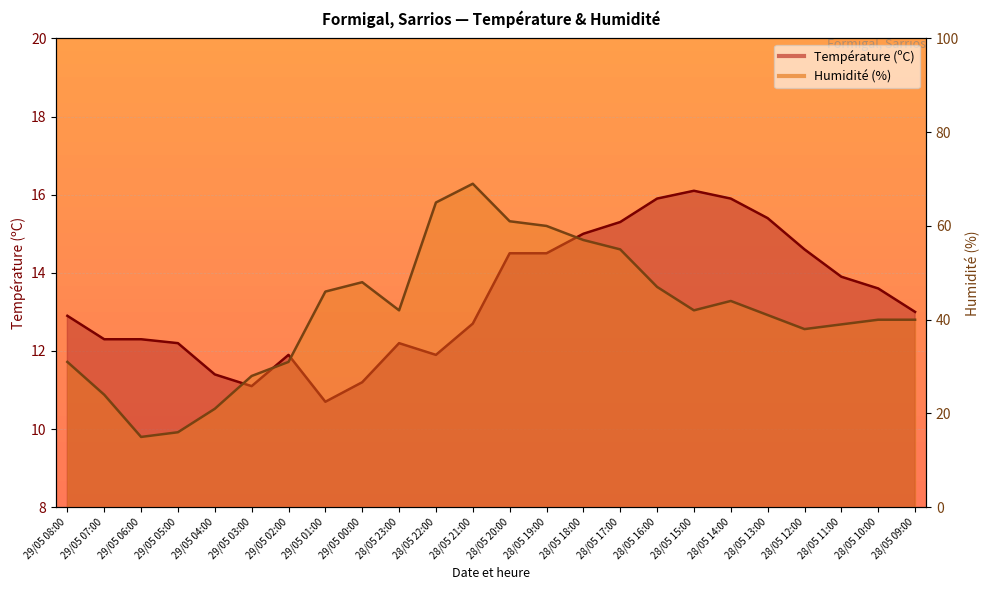

What is the label of the 11th point from the left?

28/05 22:00